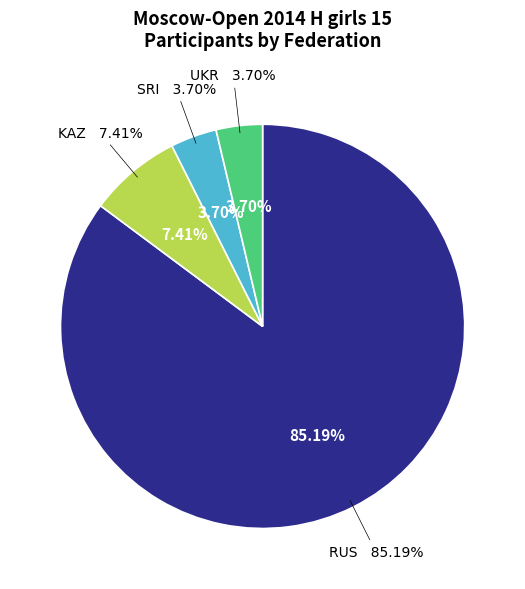

To the nearest percent, what is the difference between the SRI and KAZ slice percentages?

4%